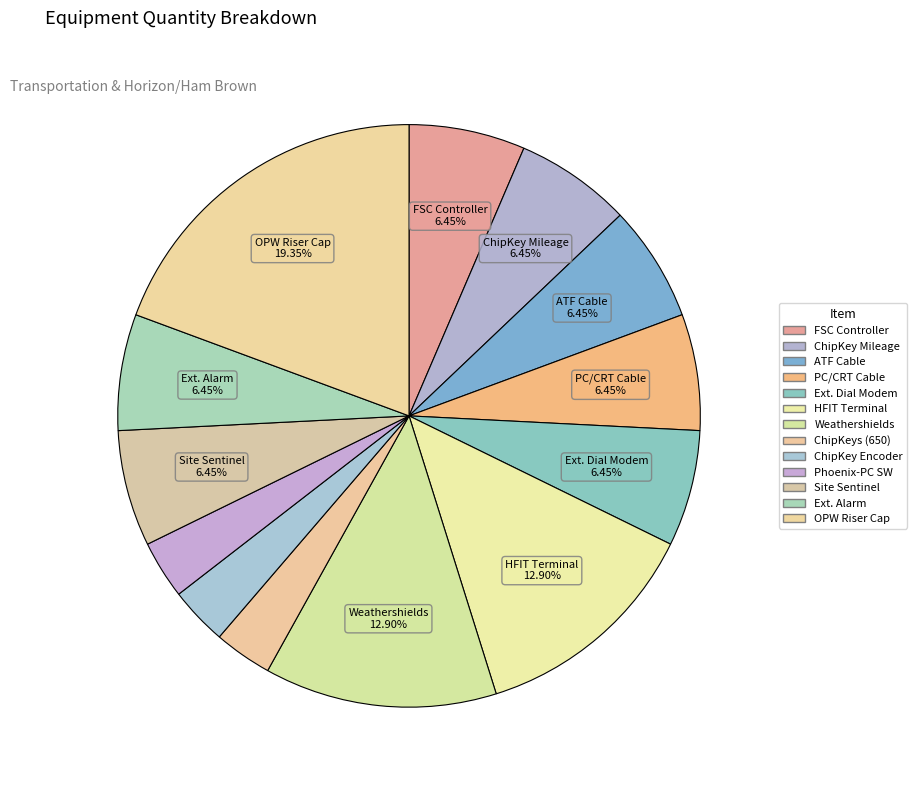

Which category has the biggest portion of the pie?

OPW Riser Cap